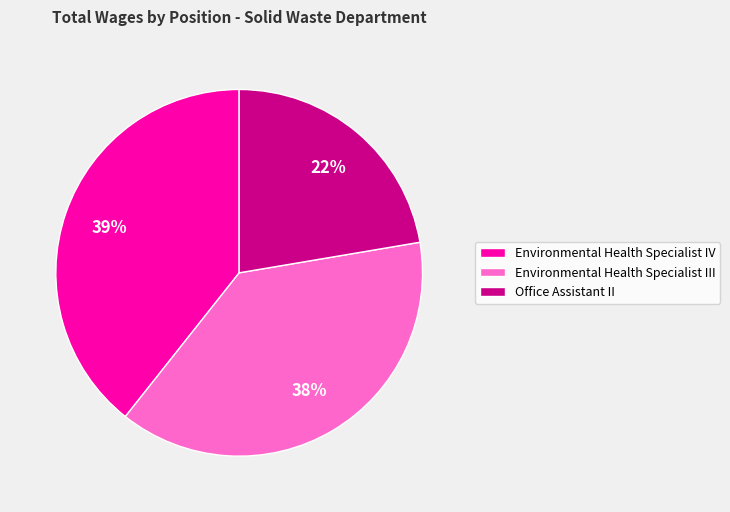

Approximately how many times larger is the value at Environmental Health Specialist IV compared to Environmental Health Specialist III?

1.0